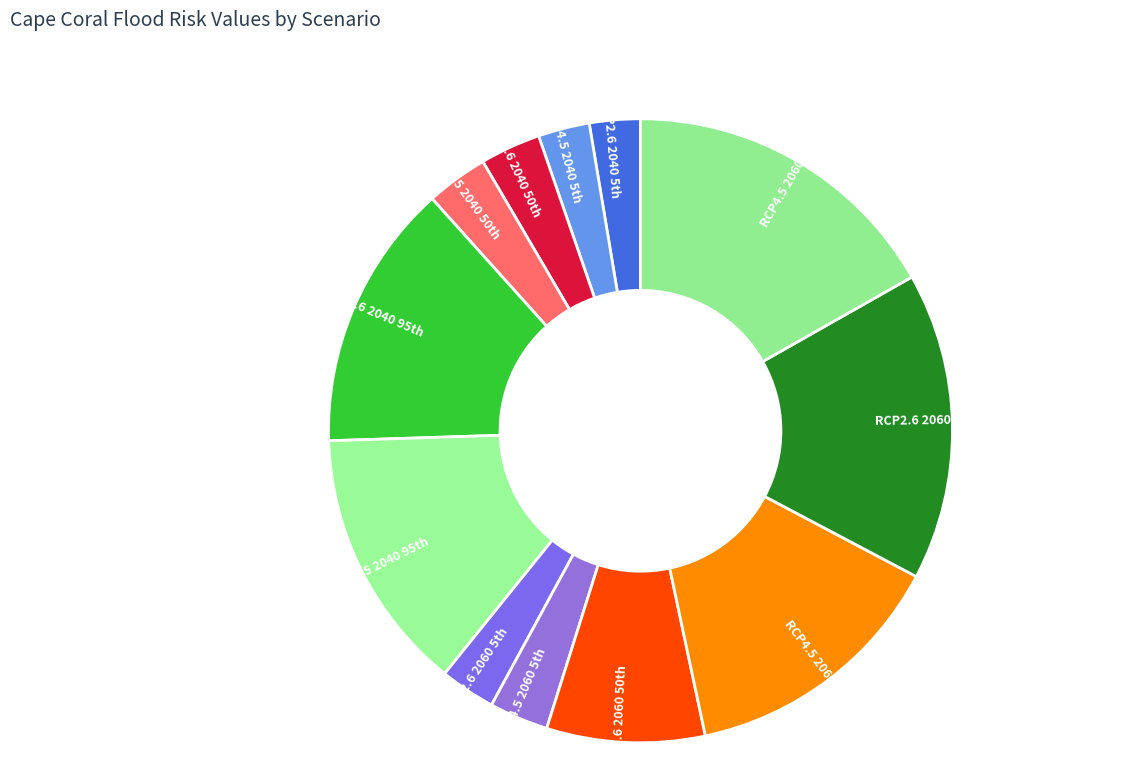

Count the number of slices in the pie.

12